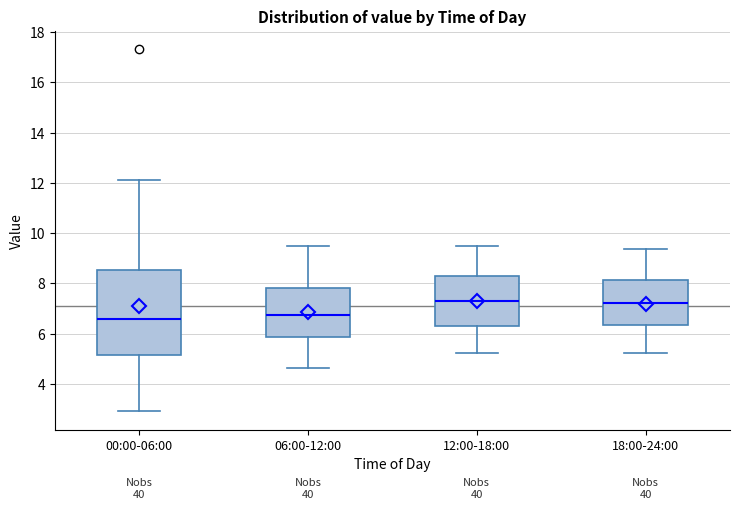

Reading left to right, read every box against the y-axis: the position of its median line, the range the box covers, and the ends of its whiskers. The values are not printed on the chart, so give them approximately, as read against the axis.

00:00-06:00: median 6.6, box 5.2 to 8.6, whiskers 3.0 to 12.2
06:00-12:00: median 6.8, box 5.8 to 7.8, whiskers 4.6 to 9.4
12:00-18:00: median 7.2, box 6.4 to 8.2, whiskers 5.2 to 9.4
18:00-24:00: median 7.2, box 6.4 to 8.2, whiskers 5.2 to 9.4